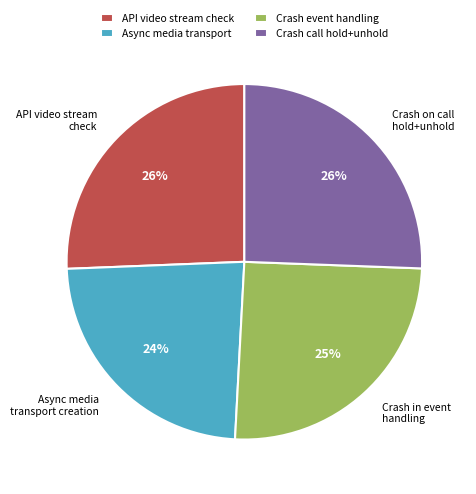

Which has a higher value, Async media transport or Crash call hold+unhold?

Crash call hold+unhold